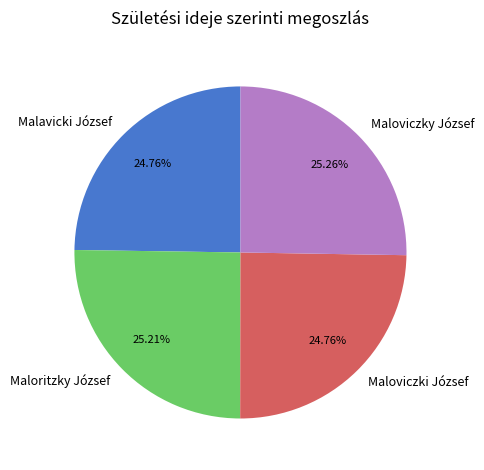

True or false: Maloritzky József accounts for 25% of the total.

True